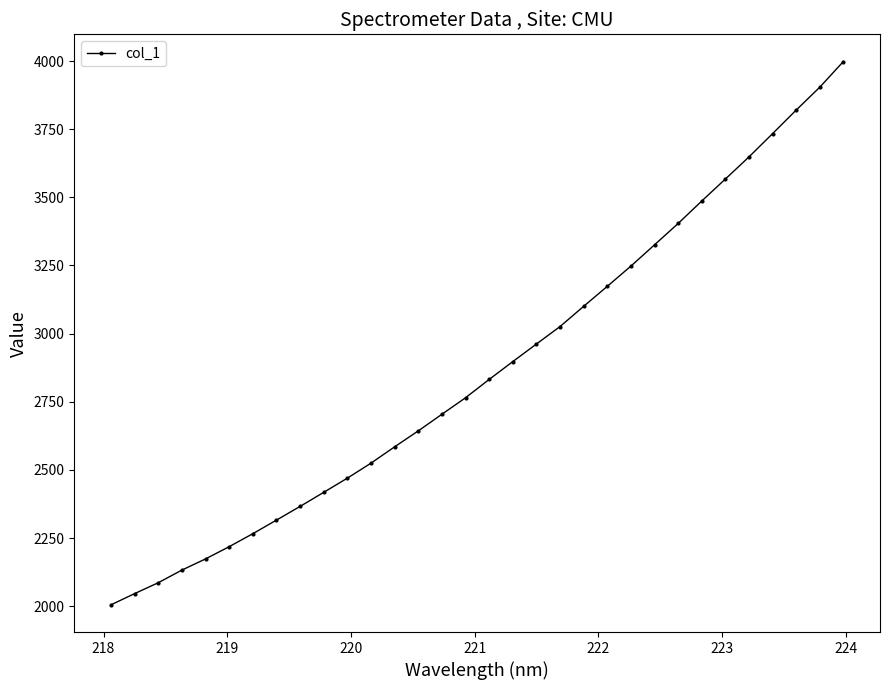

What is the smallest value displayed?

2005.0